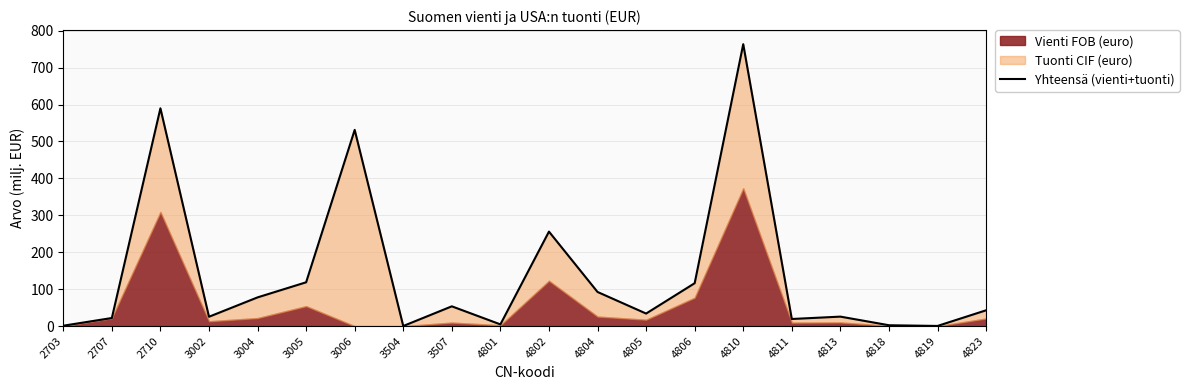

Reading left to right, what are all the values shown in this chart?

2703=1.2	2707=22.0	2710=589.8	3002=25.5	3004=77.9	3005=118.7	3006=531.3	3504=0.4	3507=53.7	4801=4.8	4802=255.9	4804=92.5	4805=34.1	4806=116.3	4810=763.3	4811=19.4	4813=25.8	4818=2.5	4819=0.6	4823=42.9